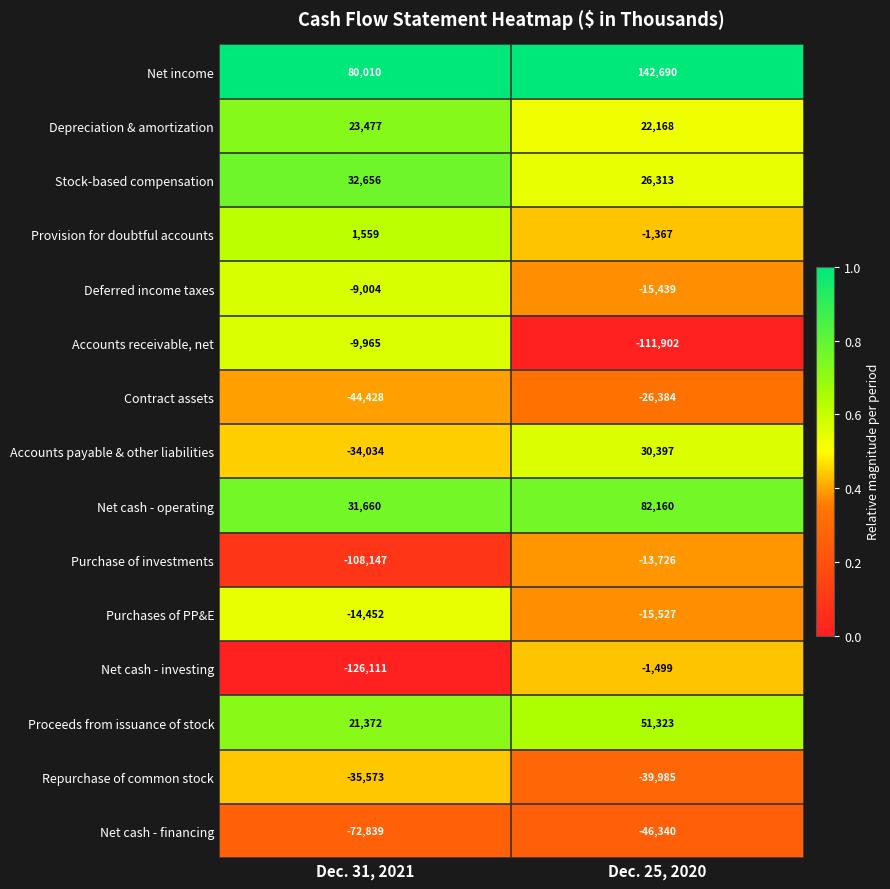

What is the maximum value shown in the chart?

142690